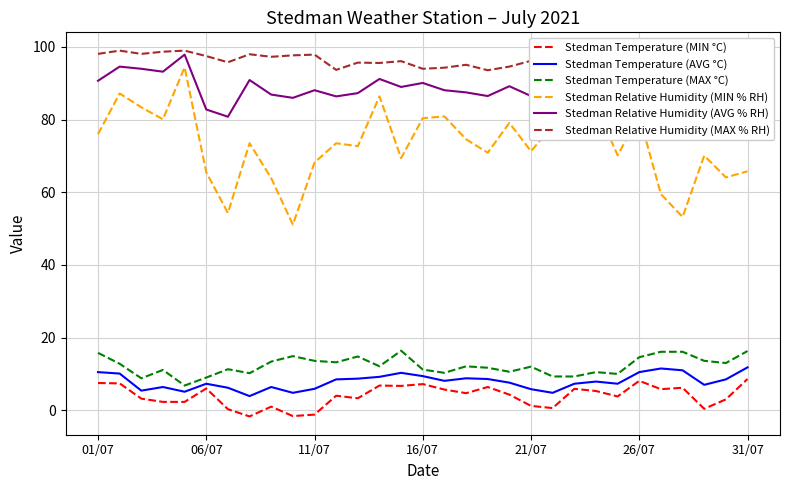

What is the maximum value for Stedman Temperature (MIN °C)?

8.6